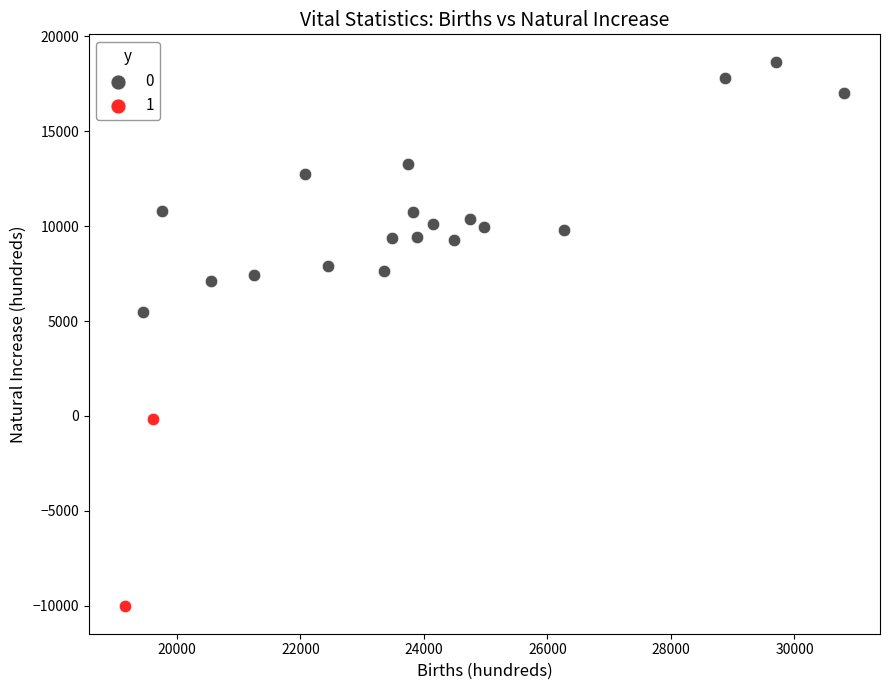

What are all the series names shown in the legend?

0, 1